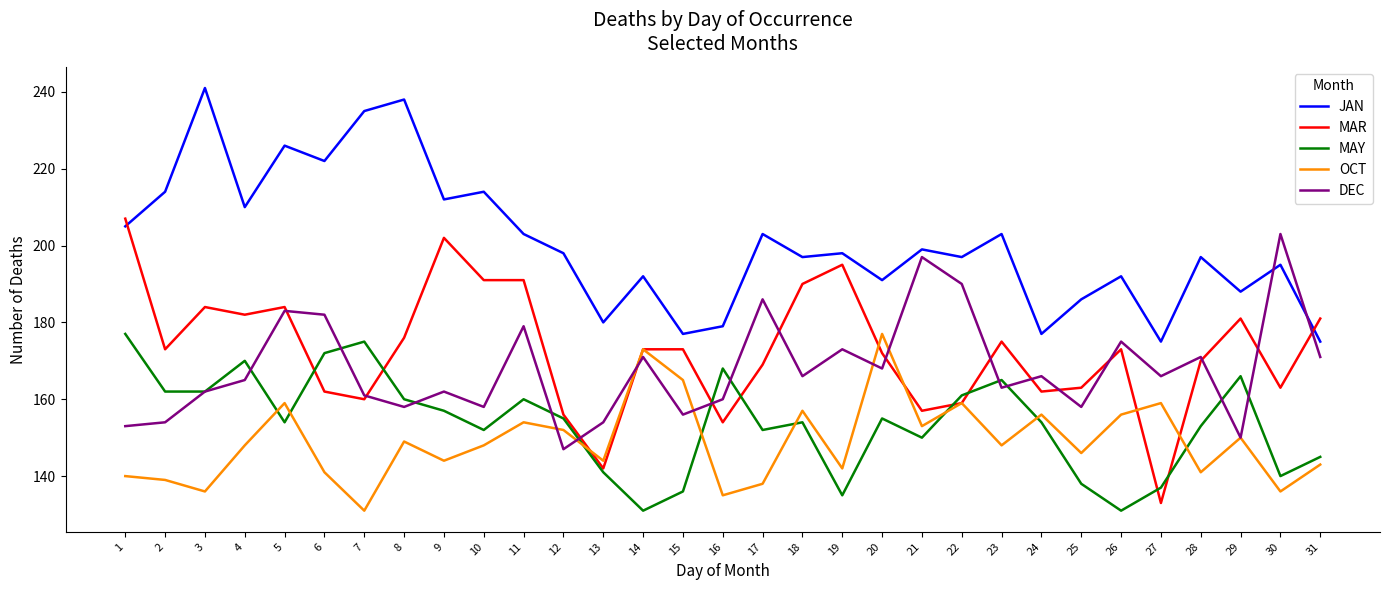

True or false: DEC and MAR intersect in this chart.

True